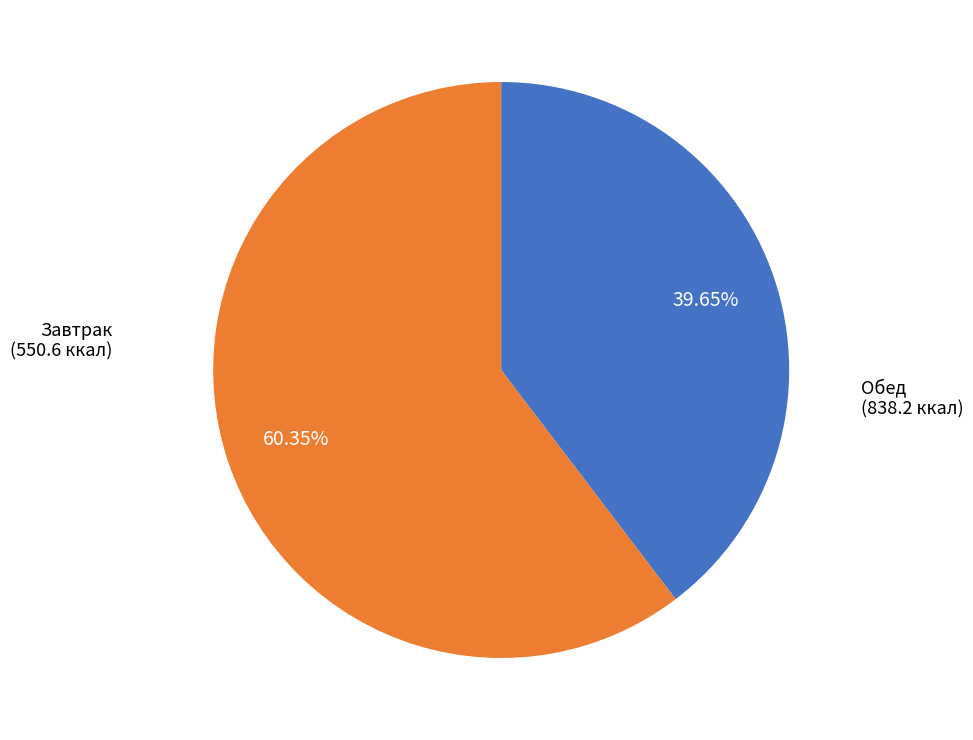

Does any single category account for the majority?

Yes